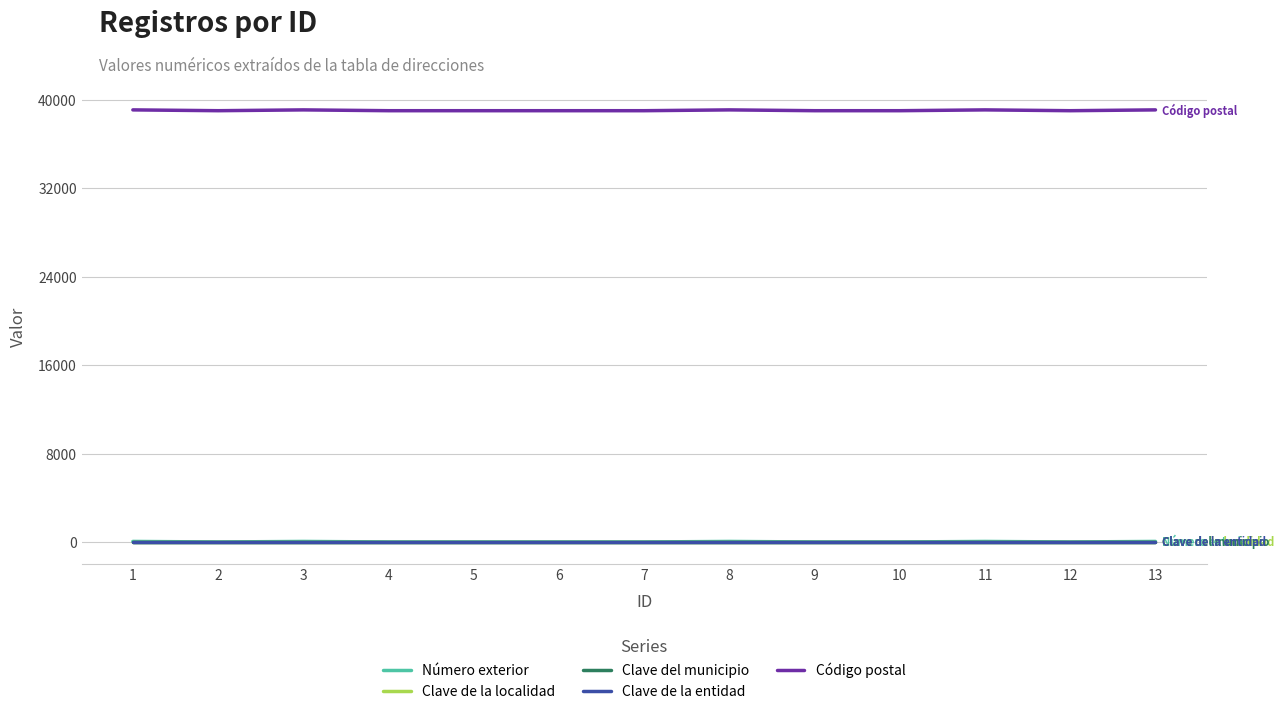

Is the value of Clave de la localidad at 1 greater than the value of Código postal at 11?

No